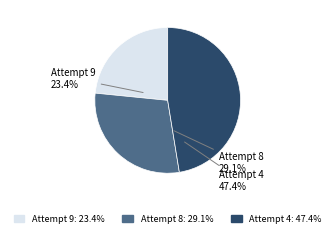

Is the sum of Attempt 8 and Attempt 9 greater than half?

Yes